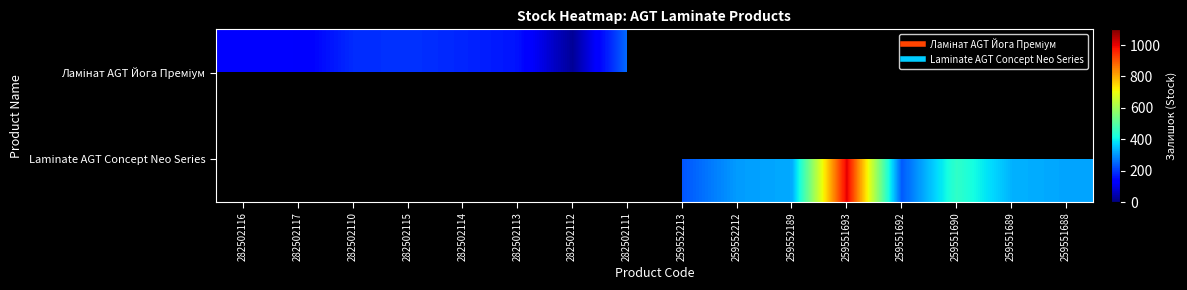

List the series in order of their overall mean, lowest first.

Ламінат AGT Йога Преміум, Laminate AGT Concept Neo Series